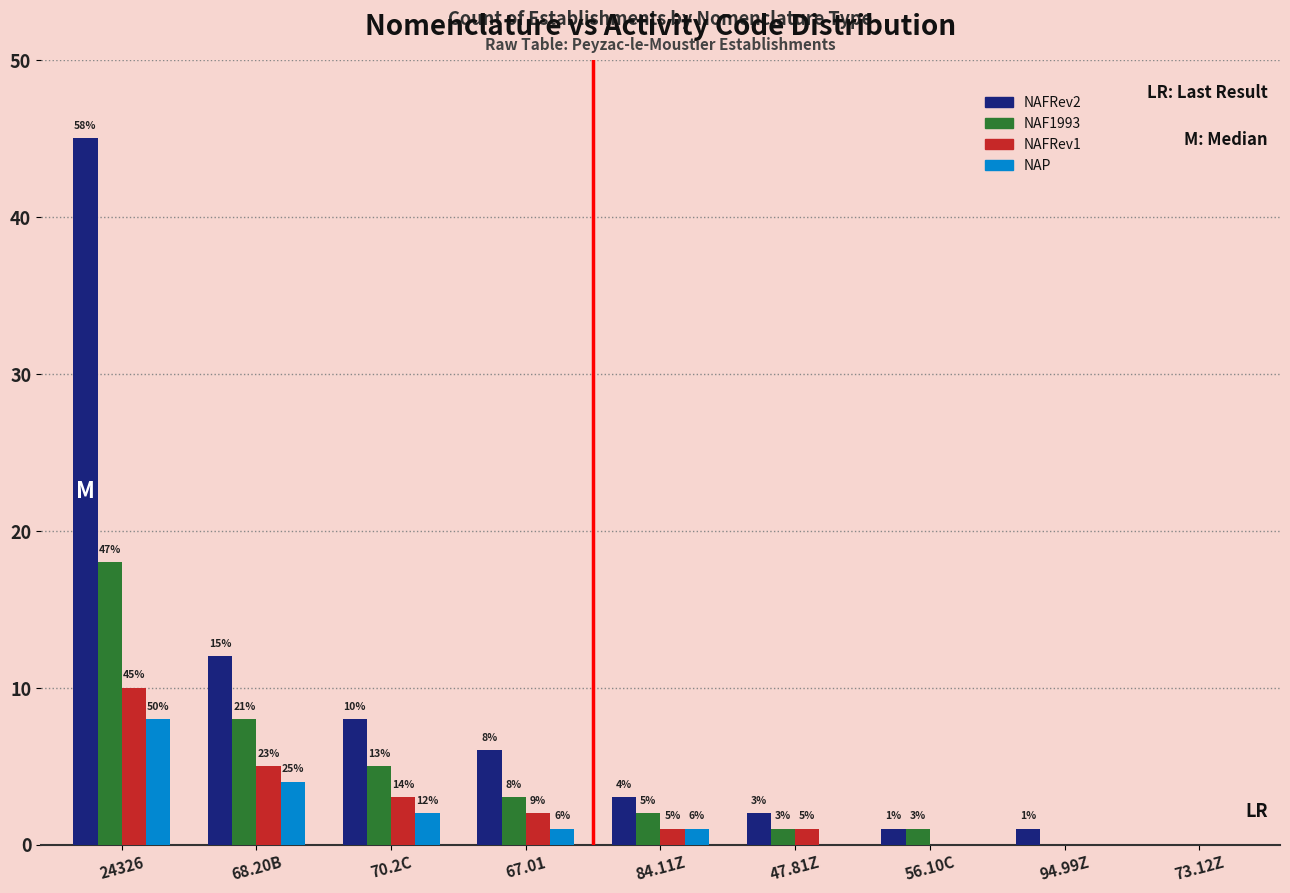

At which category is the sum across all series the highest?

24326